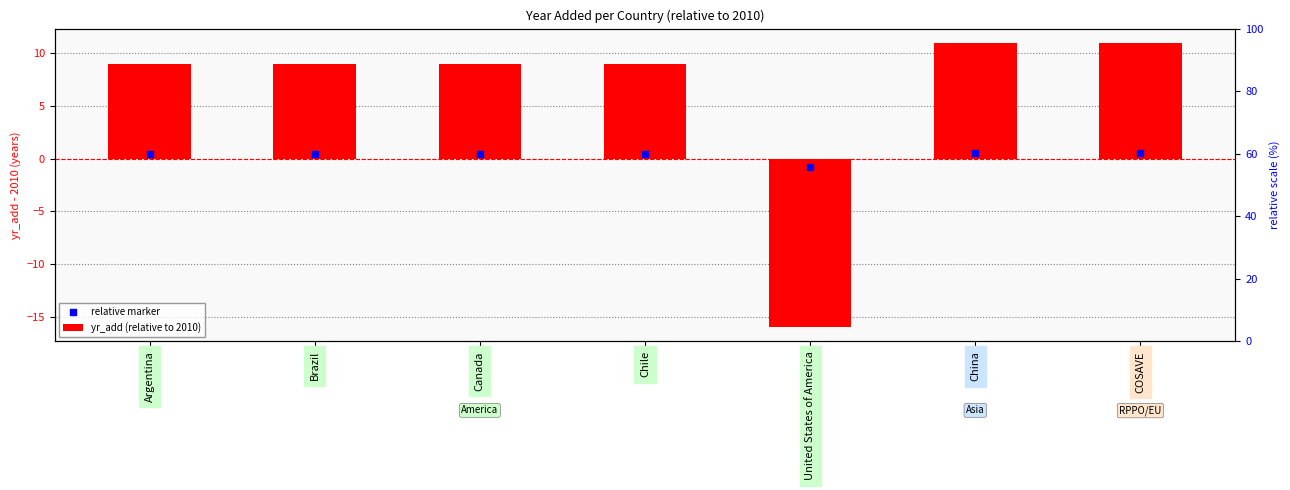

What are all the series names shown in the legend?

yr_add (relative to 2010), relative marker